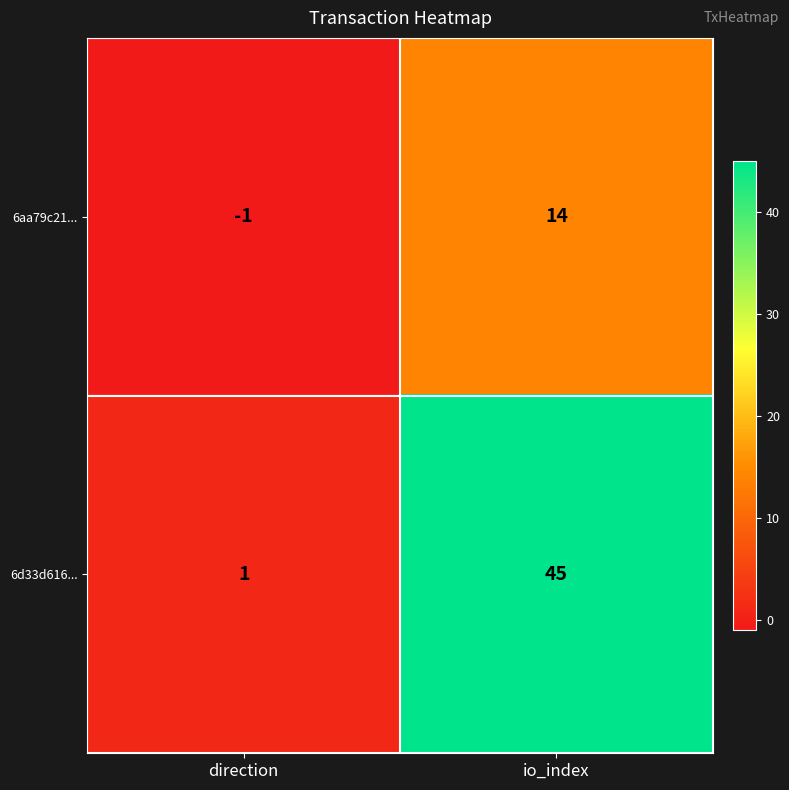

Between direction and io_index, which series saw the biggest shift?

6d33d616...